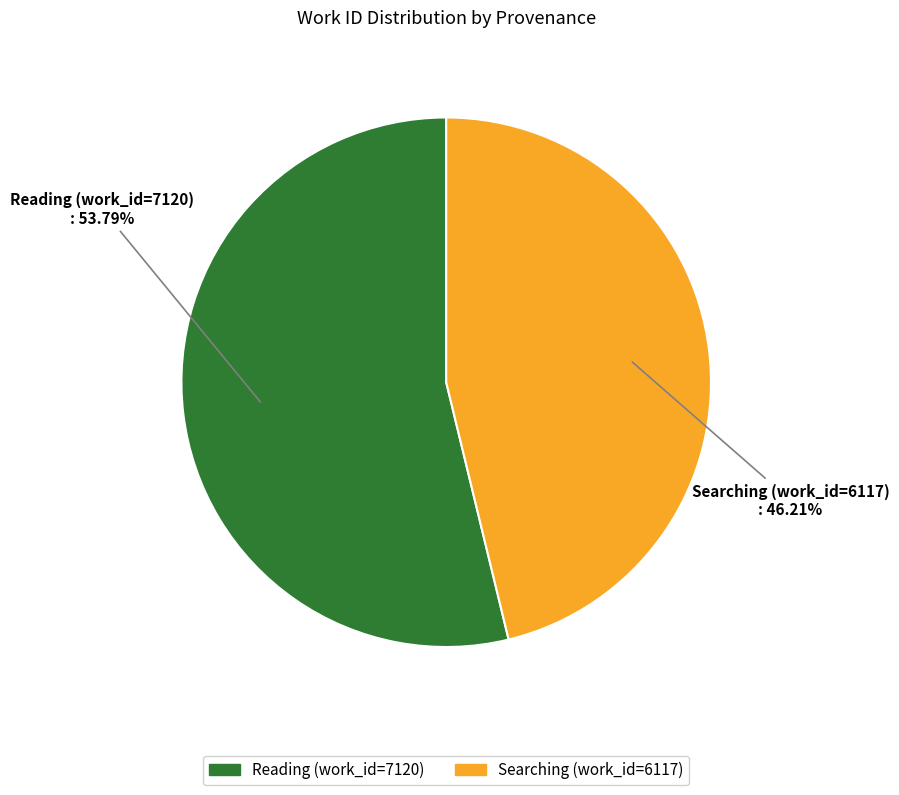

What is the largest slice in the pie chart?

Reading (work_id=7120)